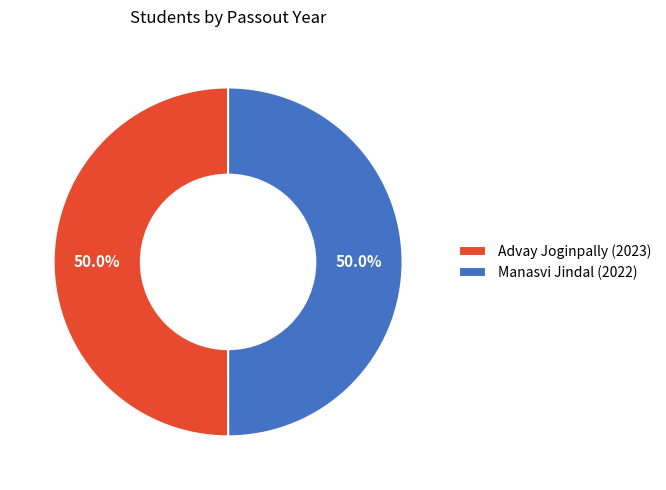

The Manasvi Jindal (2022) slice represents 60% of the pie. True or false?

False